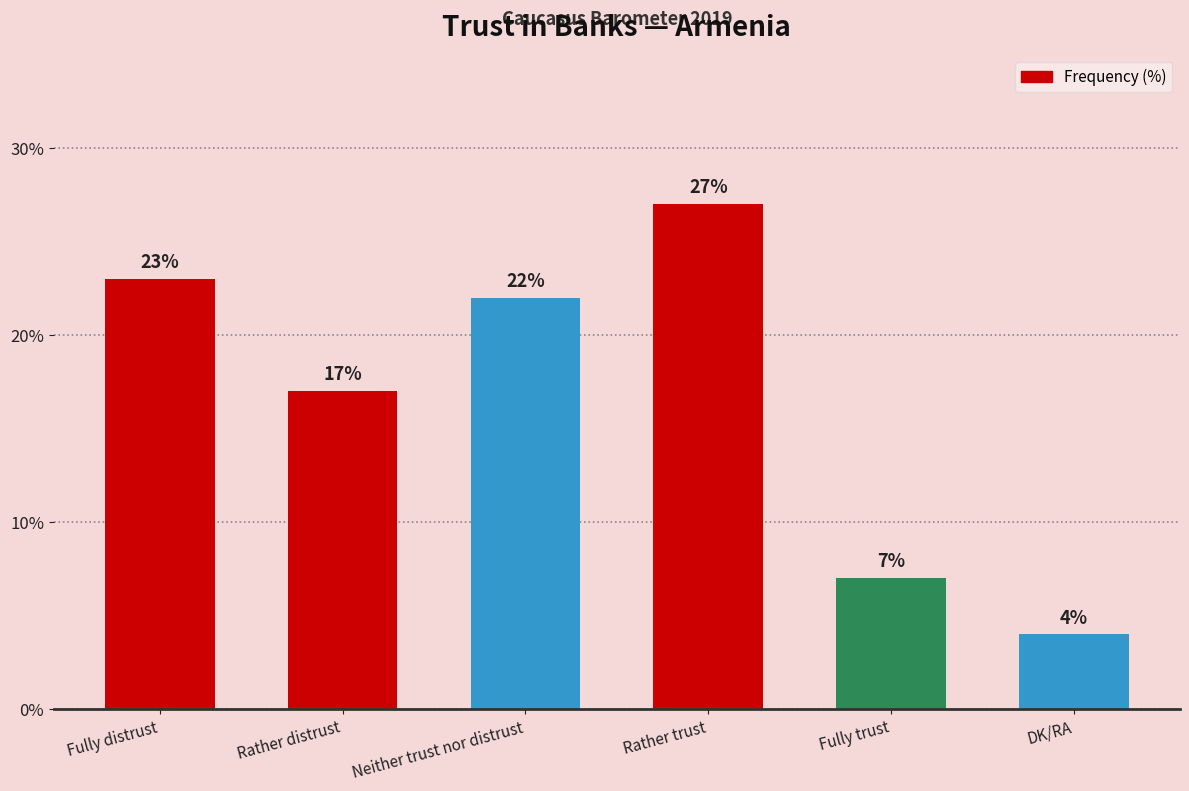

What is the greatest value displayed?

27